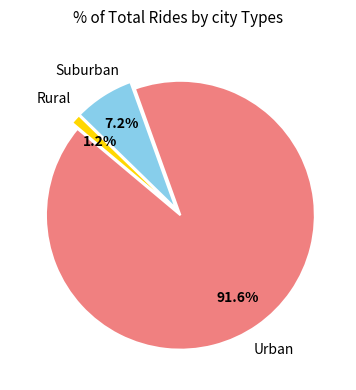

Is the sum of Rural and Urban greater than half?

Yes